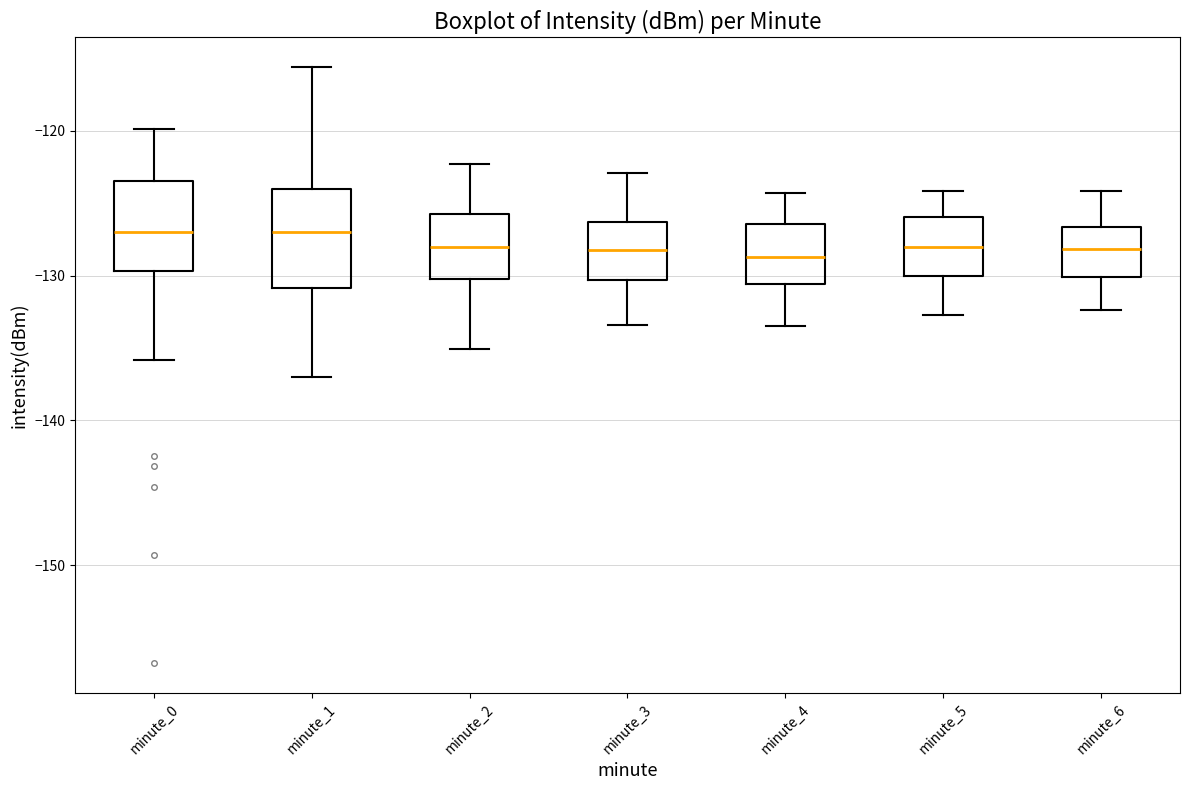

Where is the lower edge of the box for minute_0 on the y-axis? The values are not printed on the chart, so give them approximately, as read against the axis.

-130